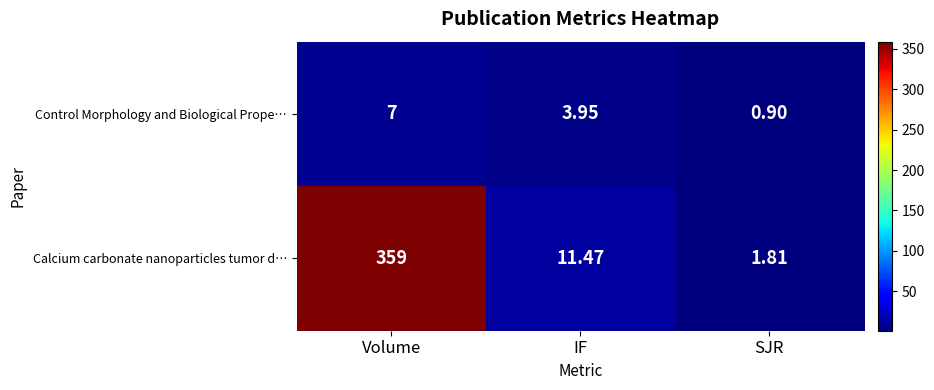

Which series has the largest total across all categories?

Calcium carbonate nanoparticles tumor d…